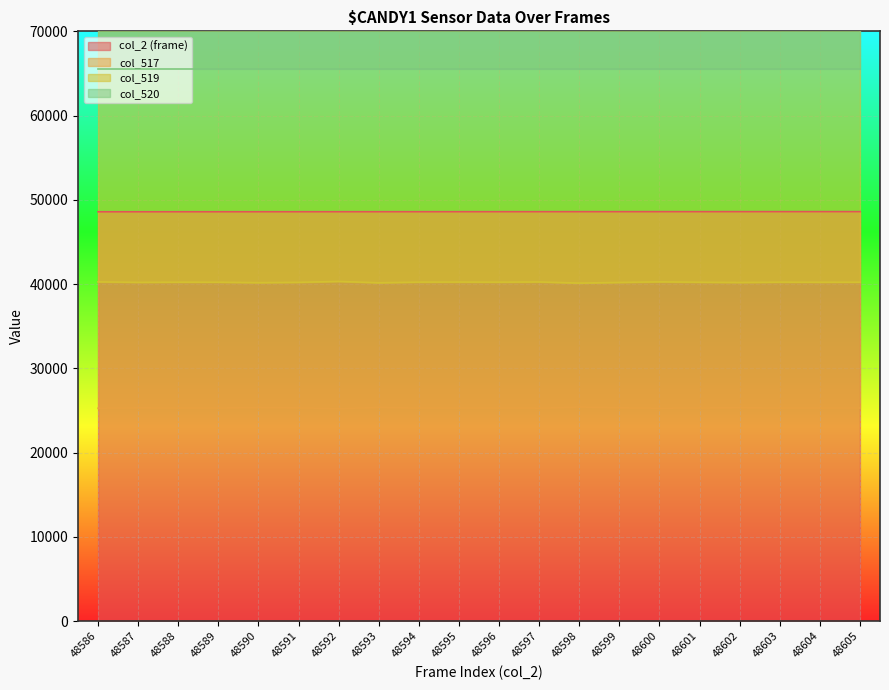

Is it true that col_519 equals 40321 at 48592?

True